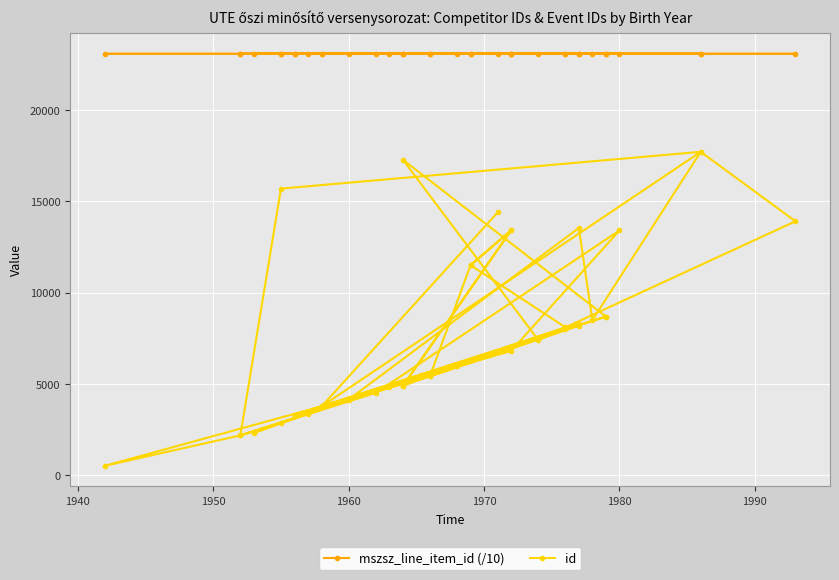

What is the smallest value displayed?

528.0